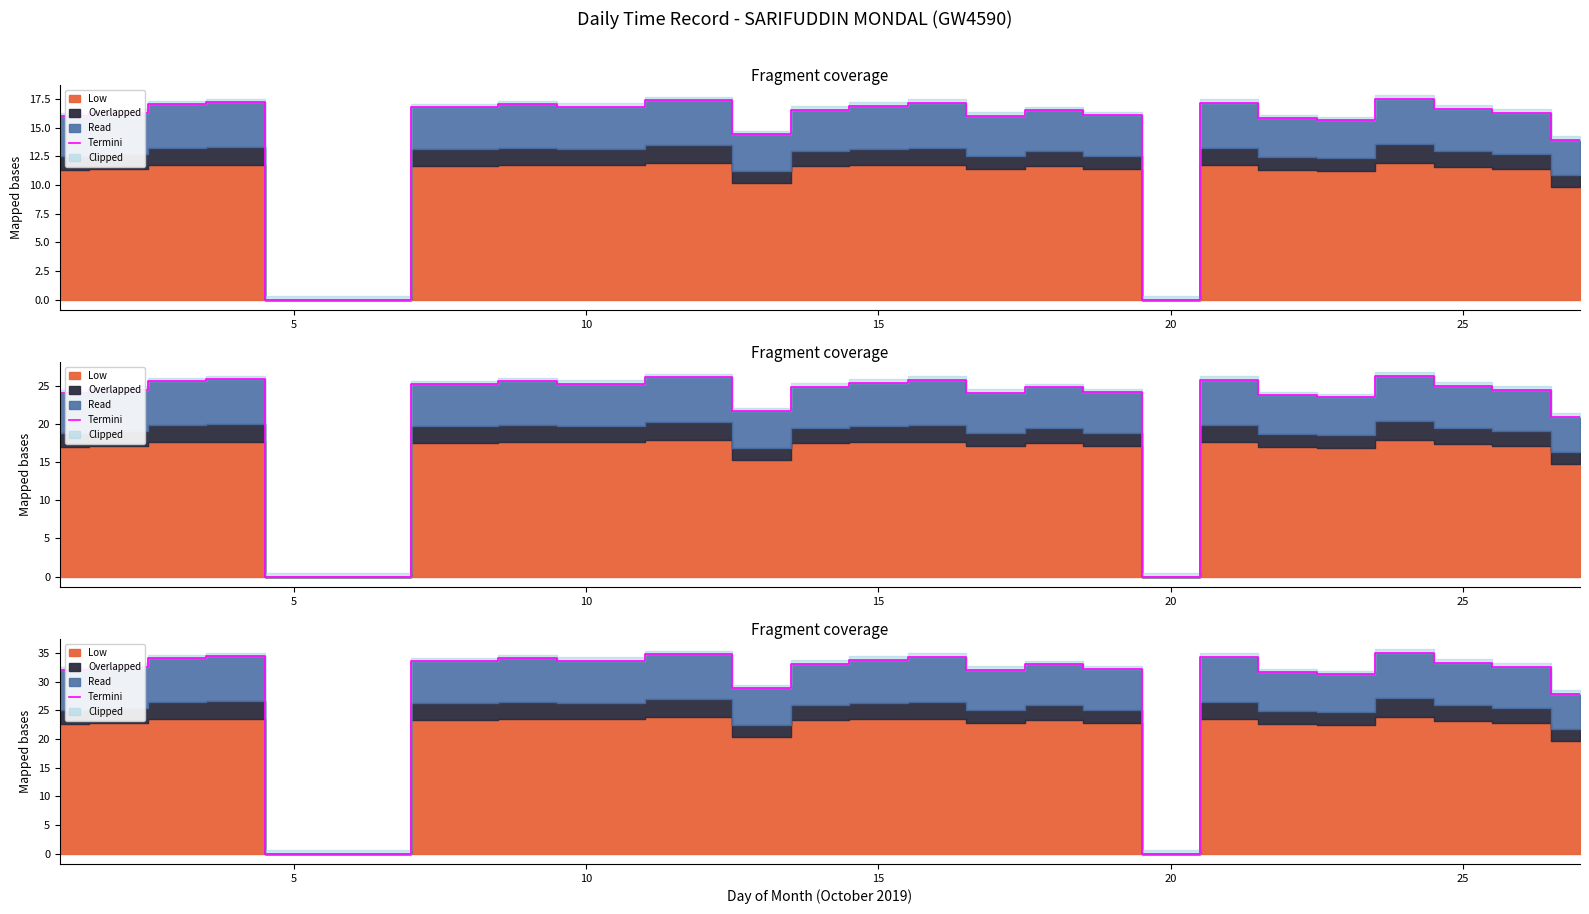

True or false: the data shows 16.7 at 25.

False